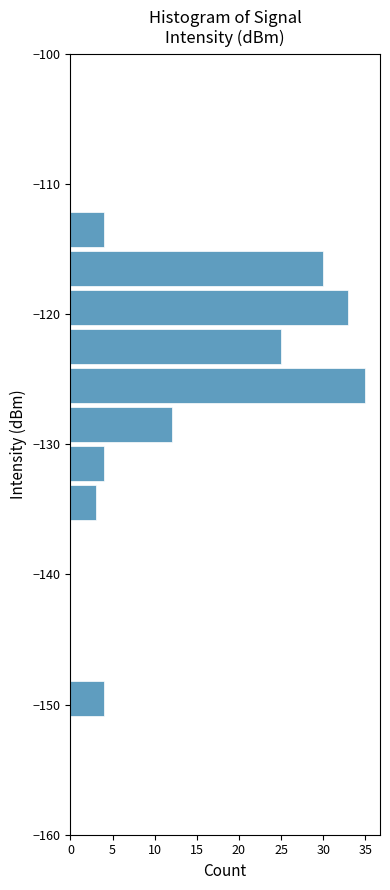

Read against the y-axis, roughly where is the centre of the longest bar?

-125